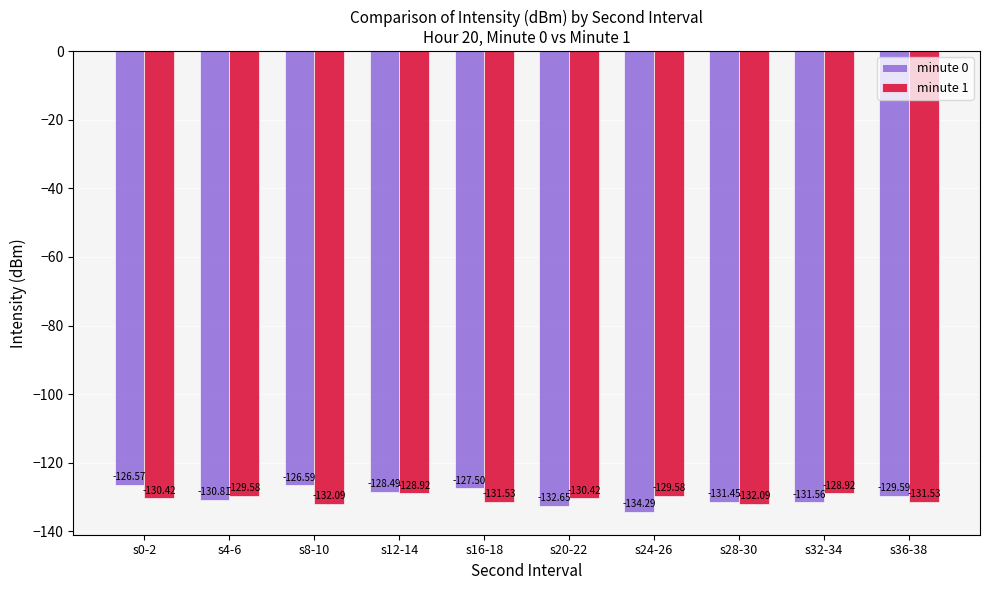

What is the sum of the minute 0 values at s24-26 and s0-2?

-260.9